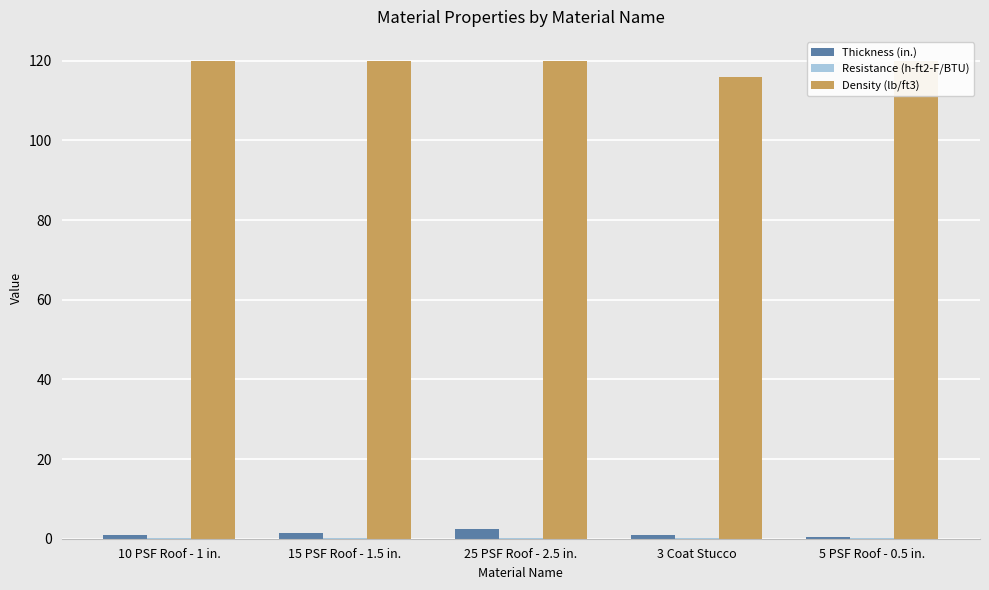

What is the minimum value shown in the chart?

0.1